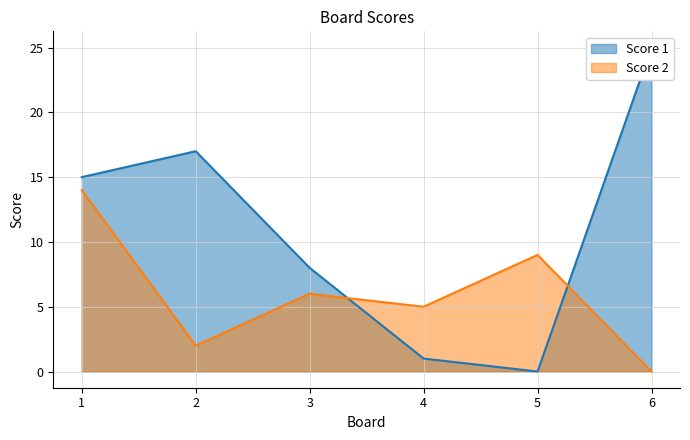

At which label does Score 2 reach its minimum?

6